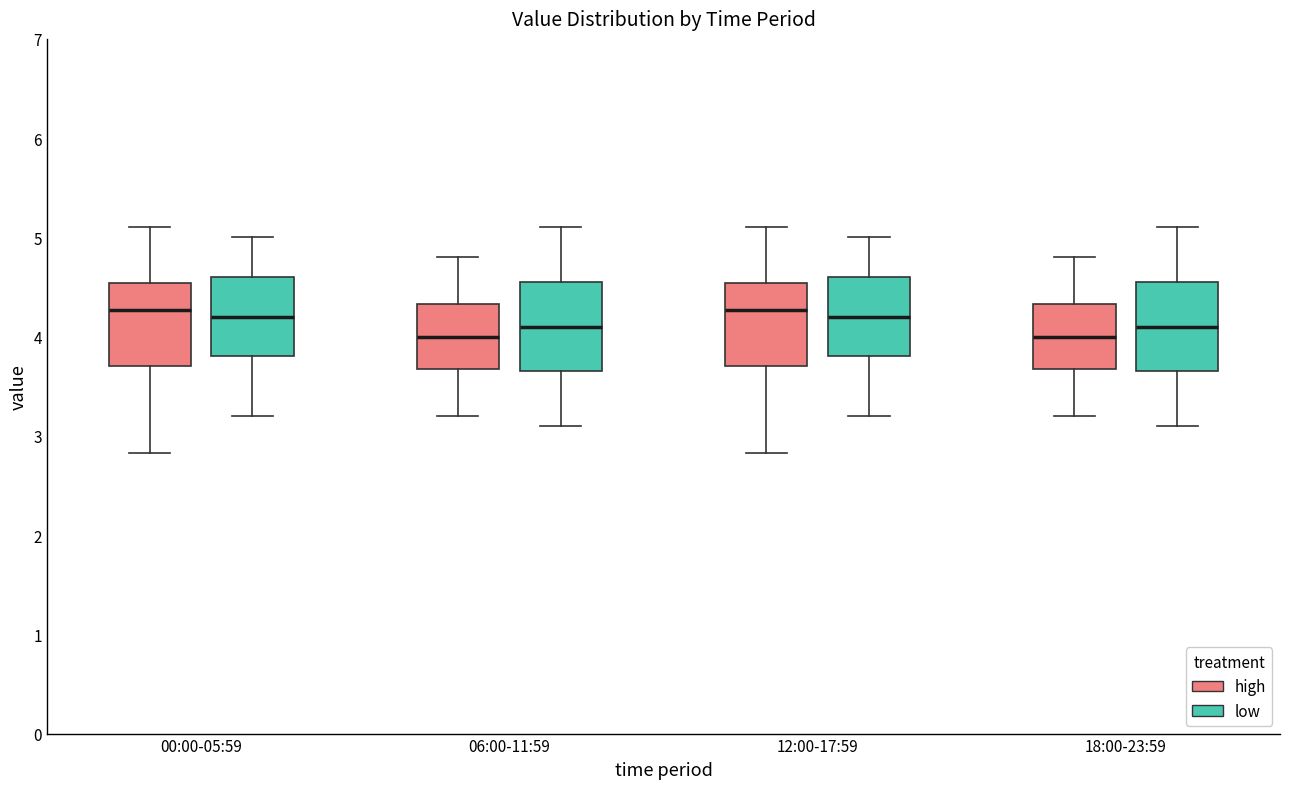

Where does the median line of the box for 12:00-17:59 (high) sit on the y-axis? The values are not printed on the chart, so give them approximately, as read against the axis.

4.3